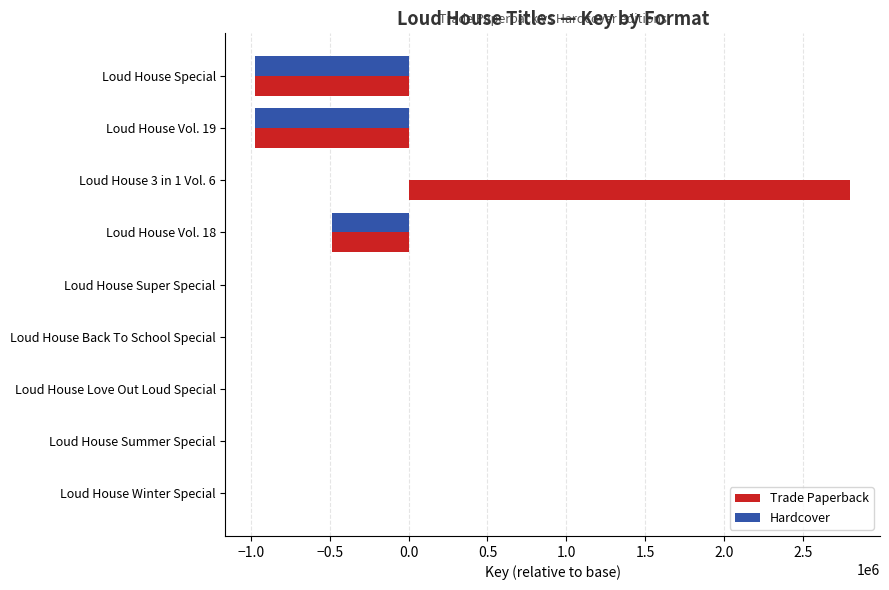

True or false: Trade Paperback has a value of -969706 at Loud House Special.

True